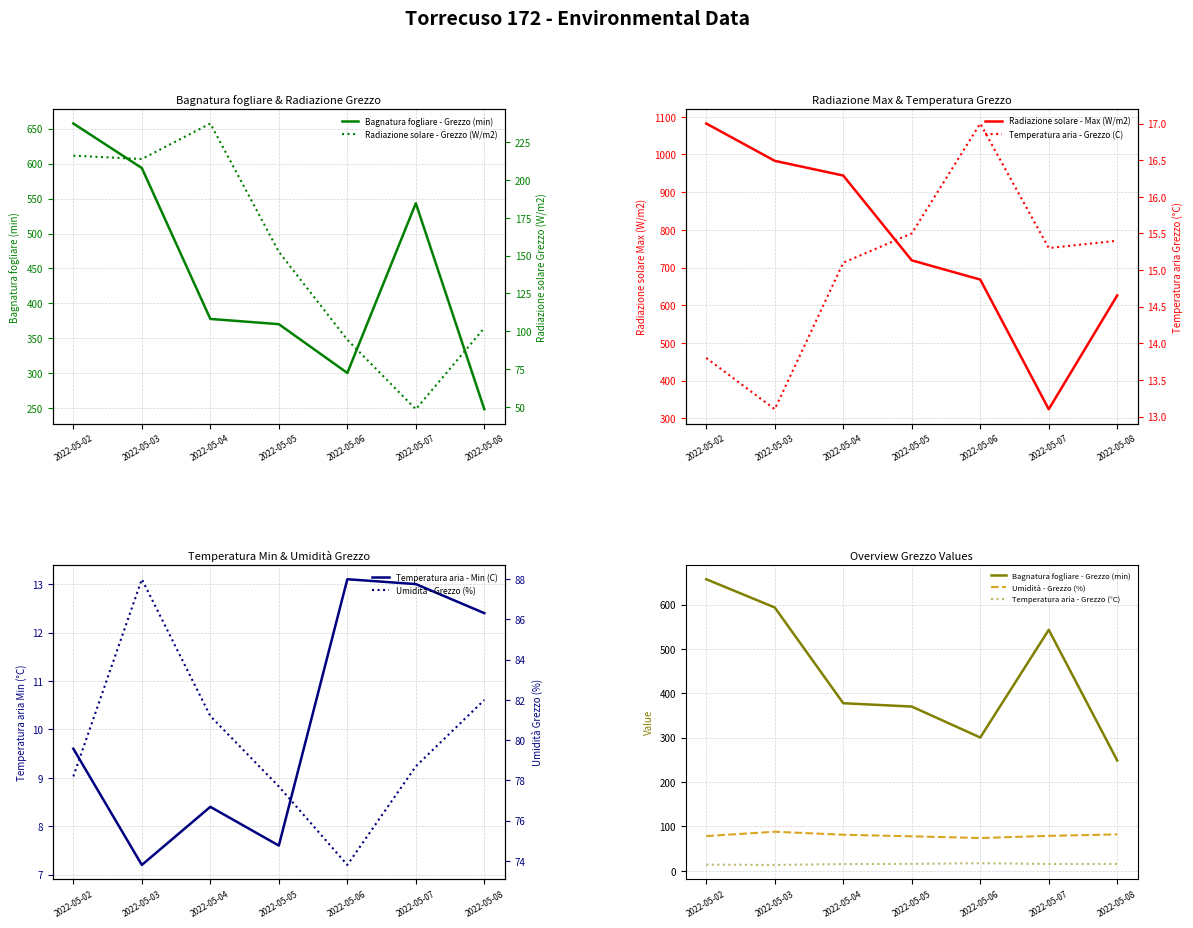

At which label does Umidita - Grezzo (%) reach its peak?

2022-05-03